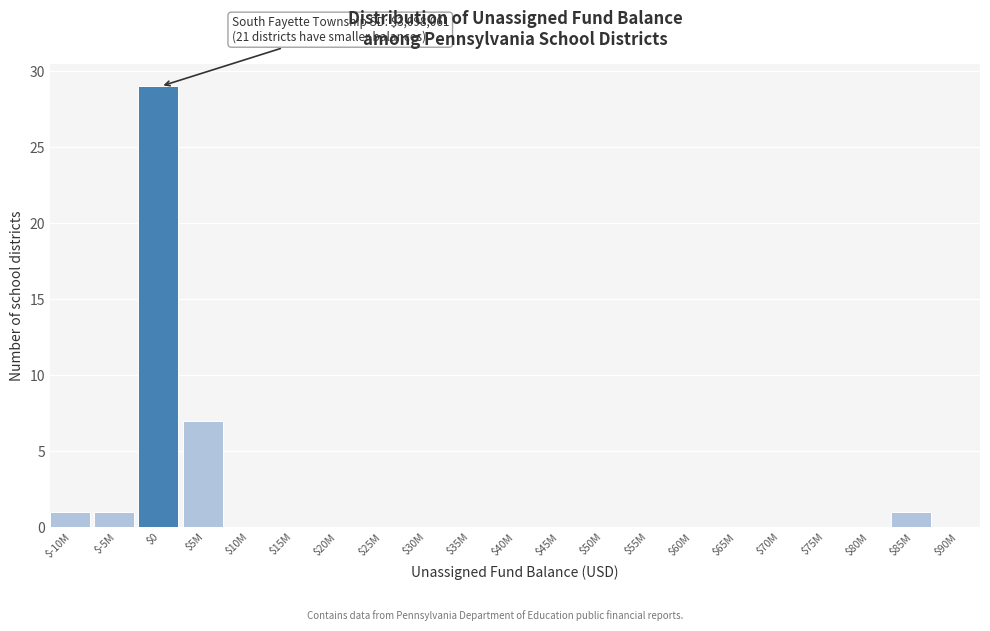

True or false: the data shows 0 at $25M.

True